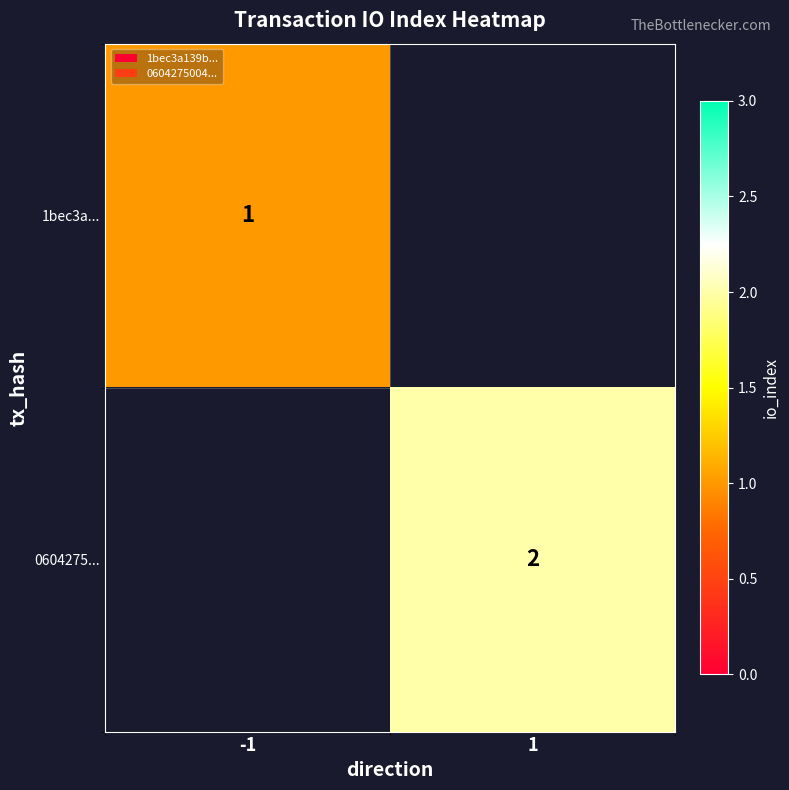

The value of 0604275... at 1 is 0.5. True or false?

False